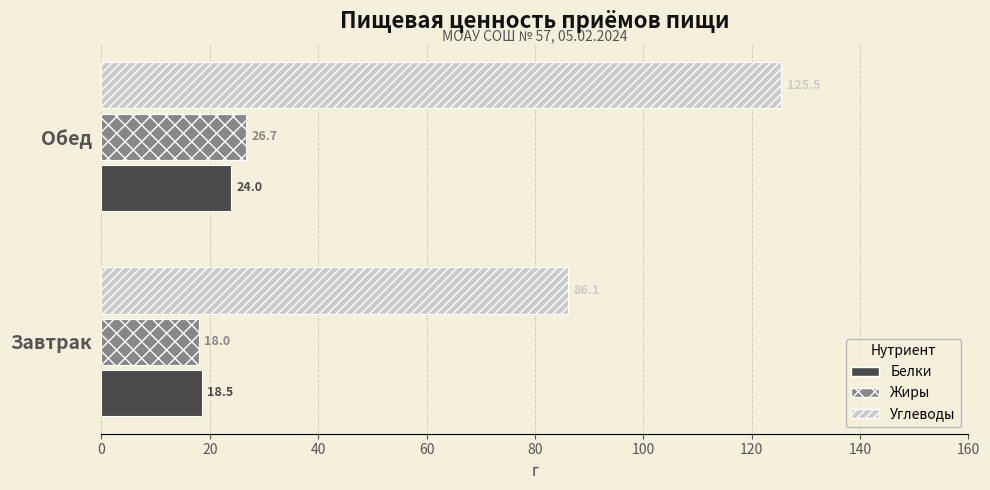

Between Завтрак and Обед, which series saw the biggest shift?

Углеводы